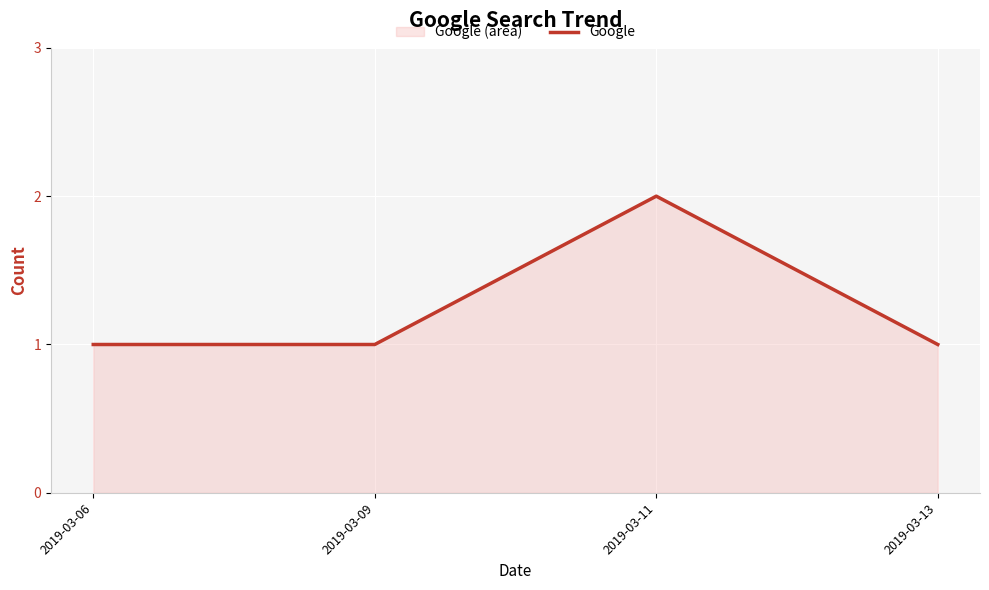

Reading left to right, transcribe all the data shown in this chart.

2019-03-06=1	2019-03-09=1	2019-03-11=2	2019-03-13=1